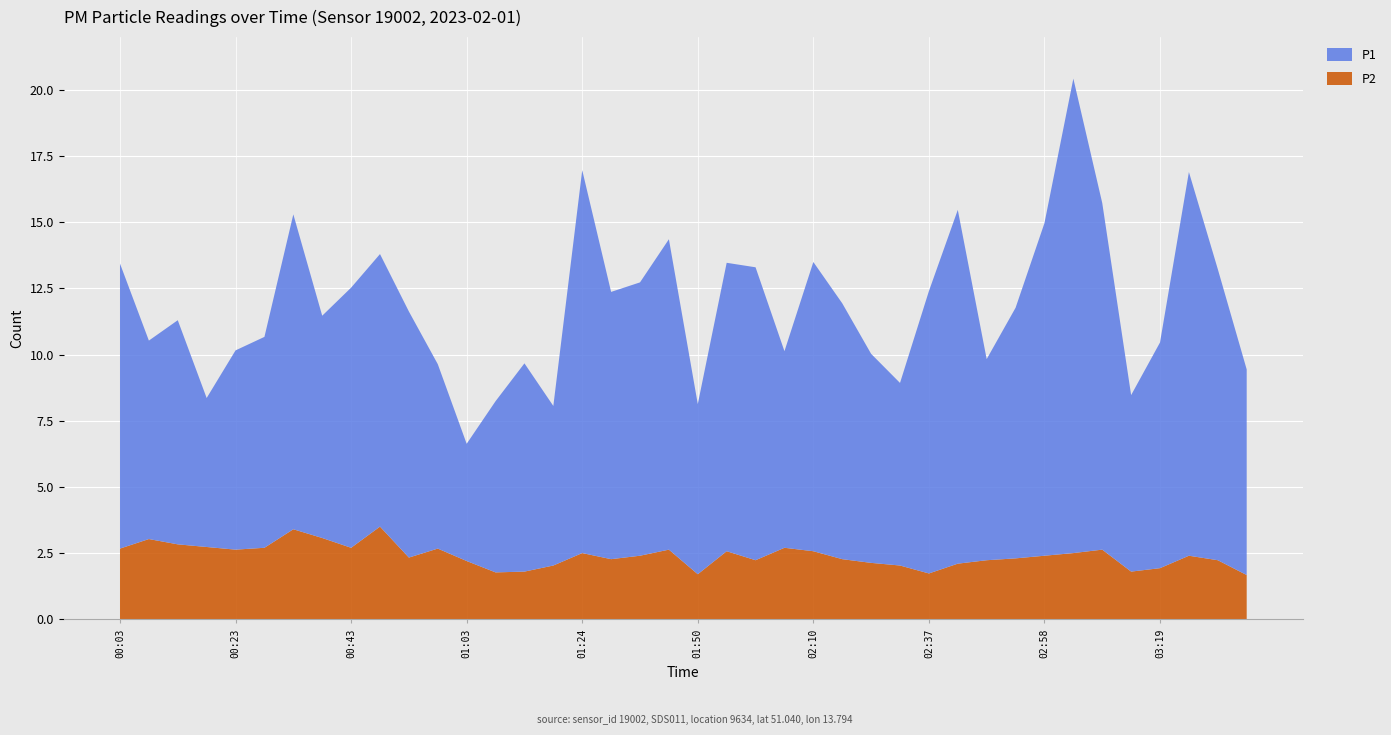

Reading right to left, list all the values displayed in this chart.

P1: 03:34=7.8	03:29=11.0	03:24=14.5	03:19=8.5	03:14=6.7	03:09=13.1	03:03=17.9	02:58=12.6	02:52=9.5	02:47=7.6	02:42=13.4	02:37=10.7	02:26=6.9	02:21=7.9	02:15=9.7	02:10=10.9	02:05=7.4	02:00=11.1	01:55=10.9	01:50=6.4	01:39=11.7	01:34=10.3	01:29=10.1	01:24=14.5	01:19=6.0	01:14=7.9	01:08=6.5	01:03=4.4	00:58=7.0	00:53=9.3	00:48=10.3	00:43=9.8	00:38=8.4	00:33=11.9	00:28=8.0	00:23=7.5	00:18=5.6	00:13=8.5	00:08=7.5	00:03=10.8
P2: 03:34=1.7	03:29=2.2	03:24=2.4	03:19=1.9	03:14=1.8	03:09=2.6	03:03=2.5	02:58=2.4	02:52=2.3	02:47=2.2	02:42=2.1	02:37=1.7	02:26=2.0	02:21=2.1	02:15=2.3	02:10=2.6	02:05=2.7	02:00=2.2	01:55=2.6	01:50=1.7	01:39=2.6	01:34=2.4	01:29=2.3	01:24=2.5	01:19=2.0	01:14=1.8	01:08=1.8	01:03=2.2	00:58=2.7	00:53=2.3	00:48=3.5	00:43=2.7	00:38=3.1	00:33=3.4	00:28=2.7	00:23=2.6	00:18=2.7	00:13=2.8	00:08=3.0	00:03=2.7